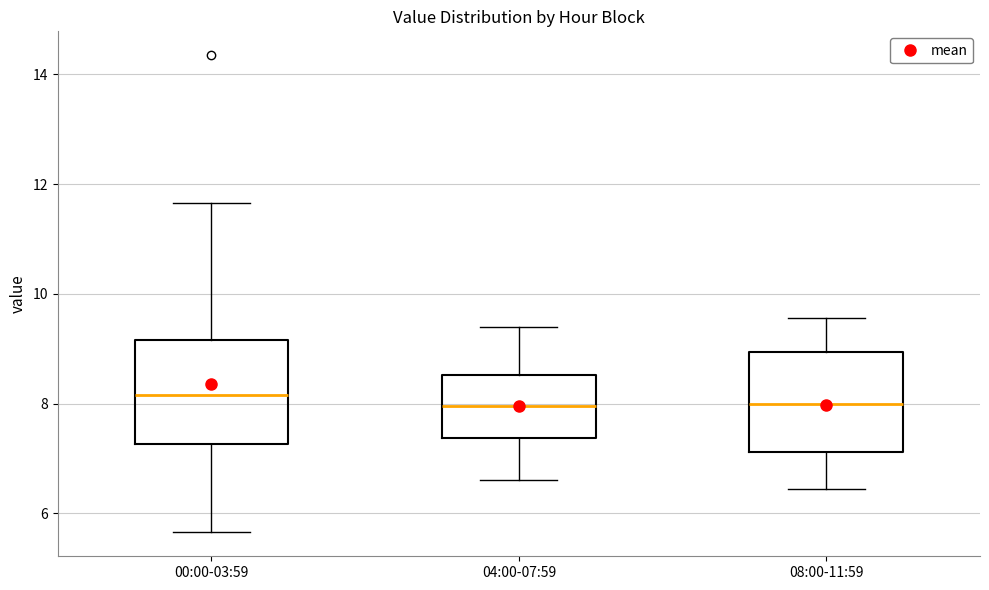

Reading left to right, read every box against the y-axis: the position of its median line, the range the box covers, and the ends of its whiskers. The values are not printed on the chart, so give them approximately, as read against the axis.

00:00-03:59: median 8.2, box 7.2 to 9.2, whiskers 5.6 to 11.6
04:00-07:59: median 8.0, box 7.4 to 8.6, whiskers 6.6 to 9.4
08:00-11:59: median 8.0, box 7.2 to 9.0, whiskers 6.4 to 9.6